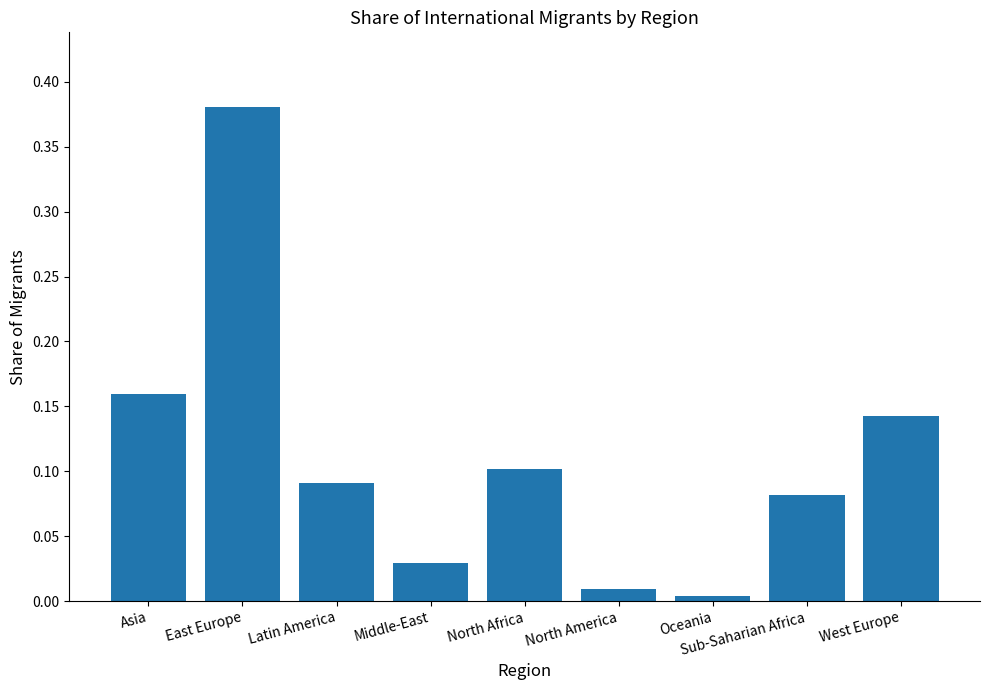

What is the sum of all values?

1.0